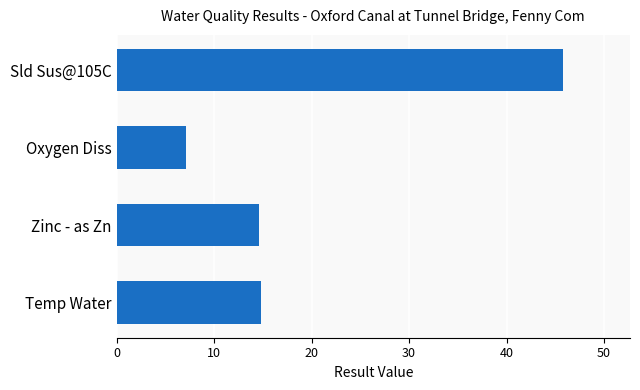

What is the difference between the second highest and minimum values?

7.6